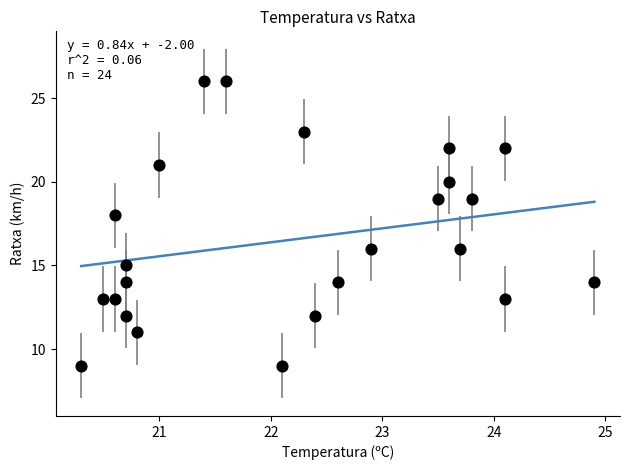

What is the range of Y values (max minus min)?

17